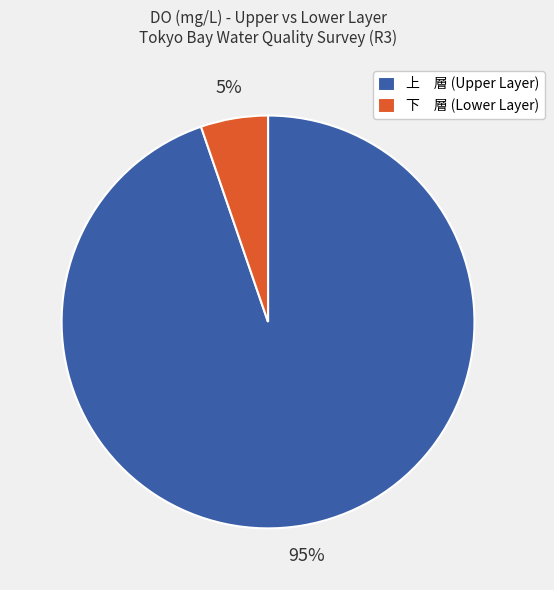

True or false: 下 層 (Lower Layer) accounts for 5% of the total.

True